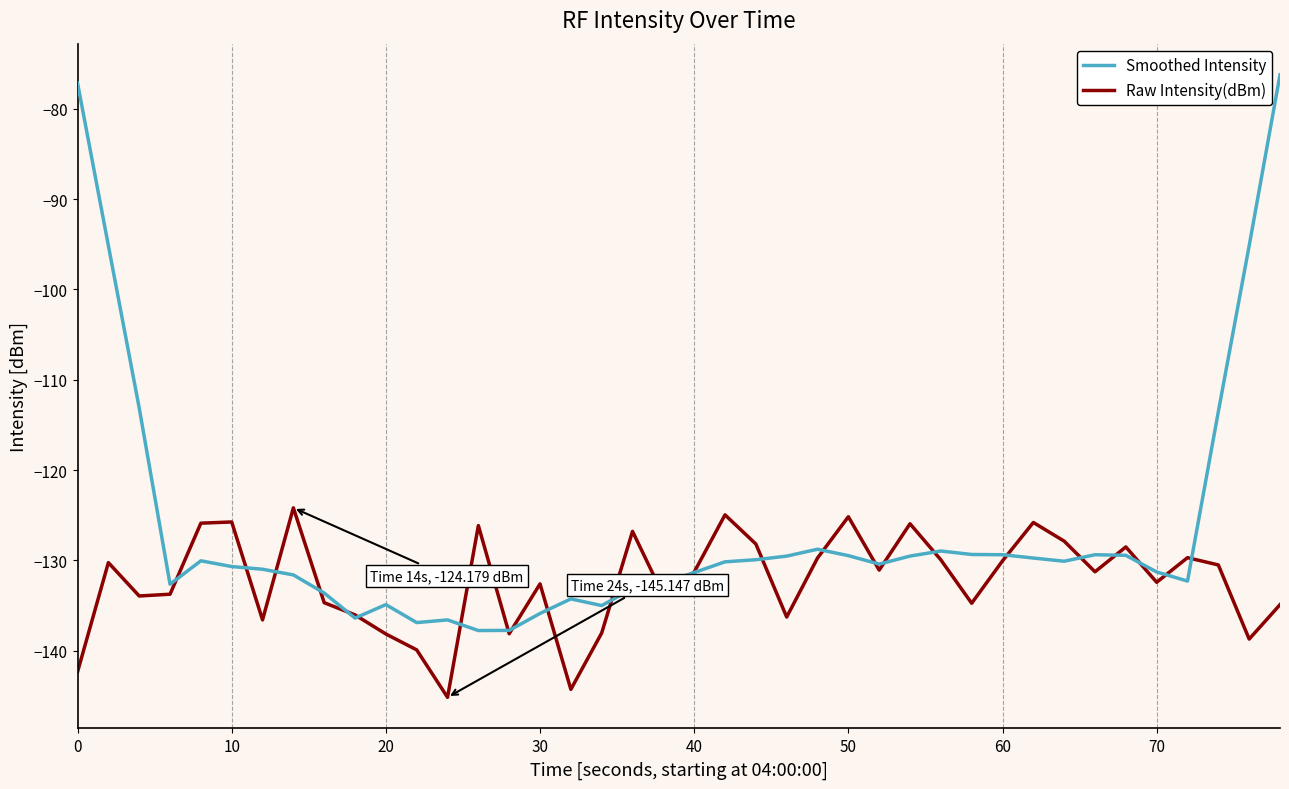

Count the number of categories in the chart.

40